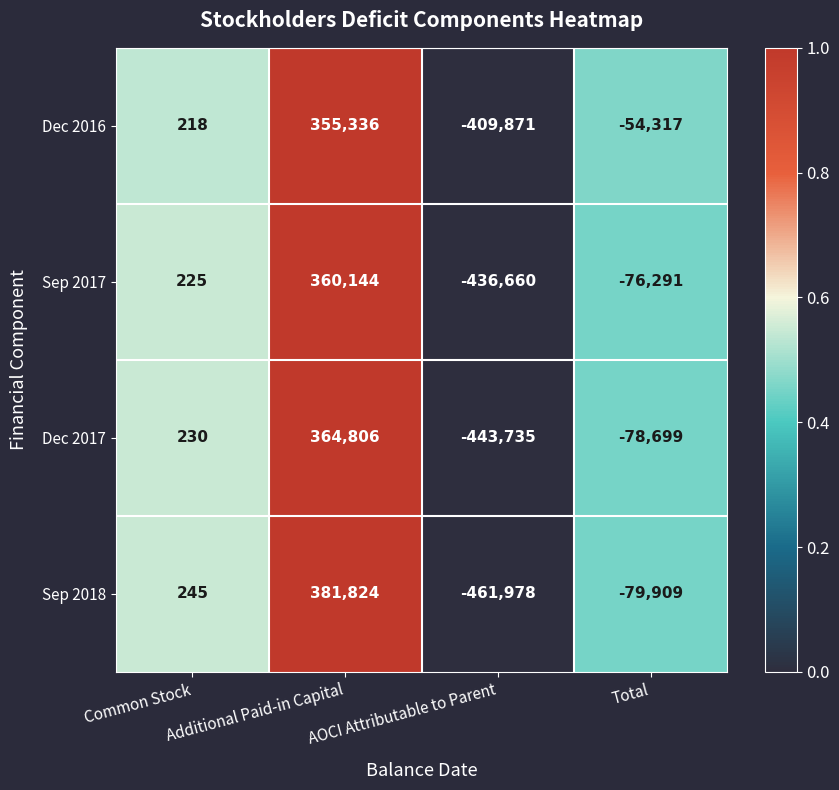

What is the approximate value of Dec 2017 at Common Stock, to the nearest 10?

230